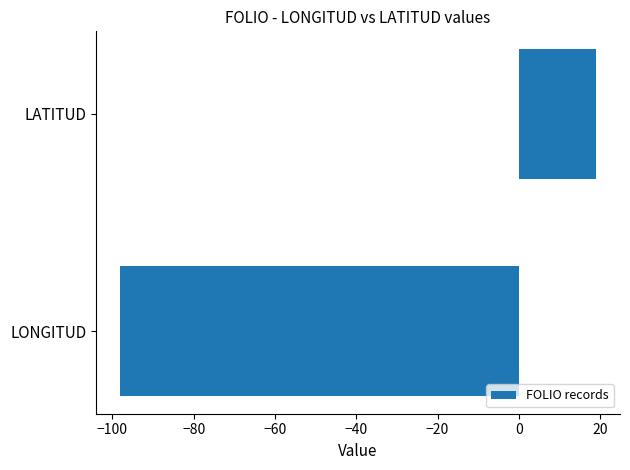

What is the difference between the maximum and minimum values?

117.3